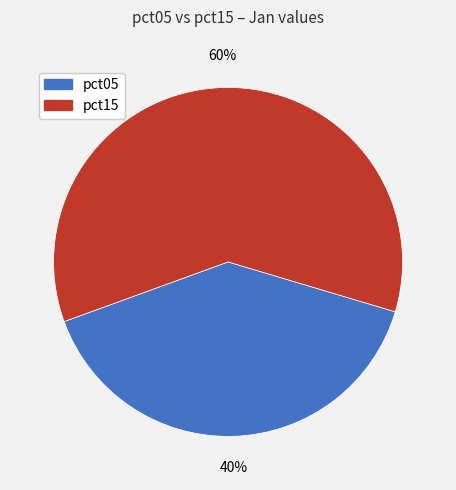

How many slices are in this pie chart?

2